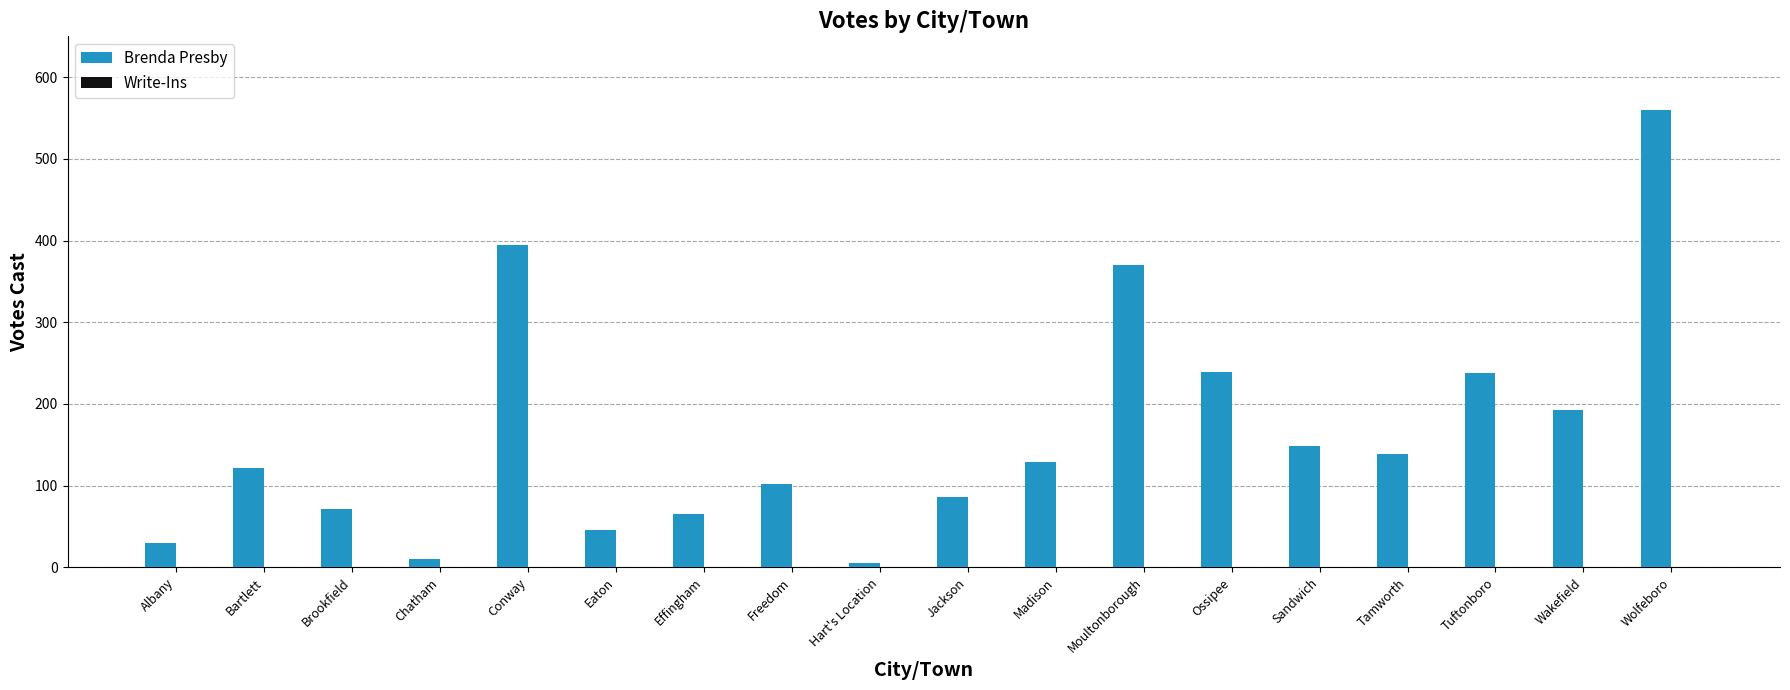

What is the label of the 15th bar from the left?

Tamworth